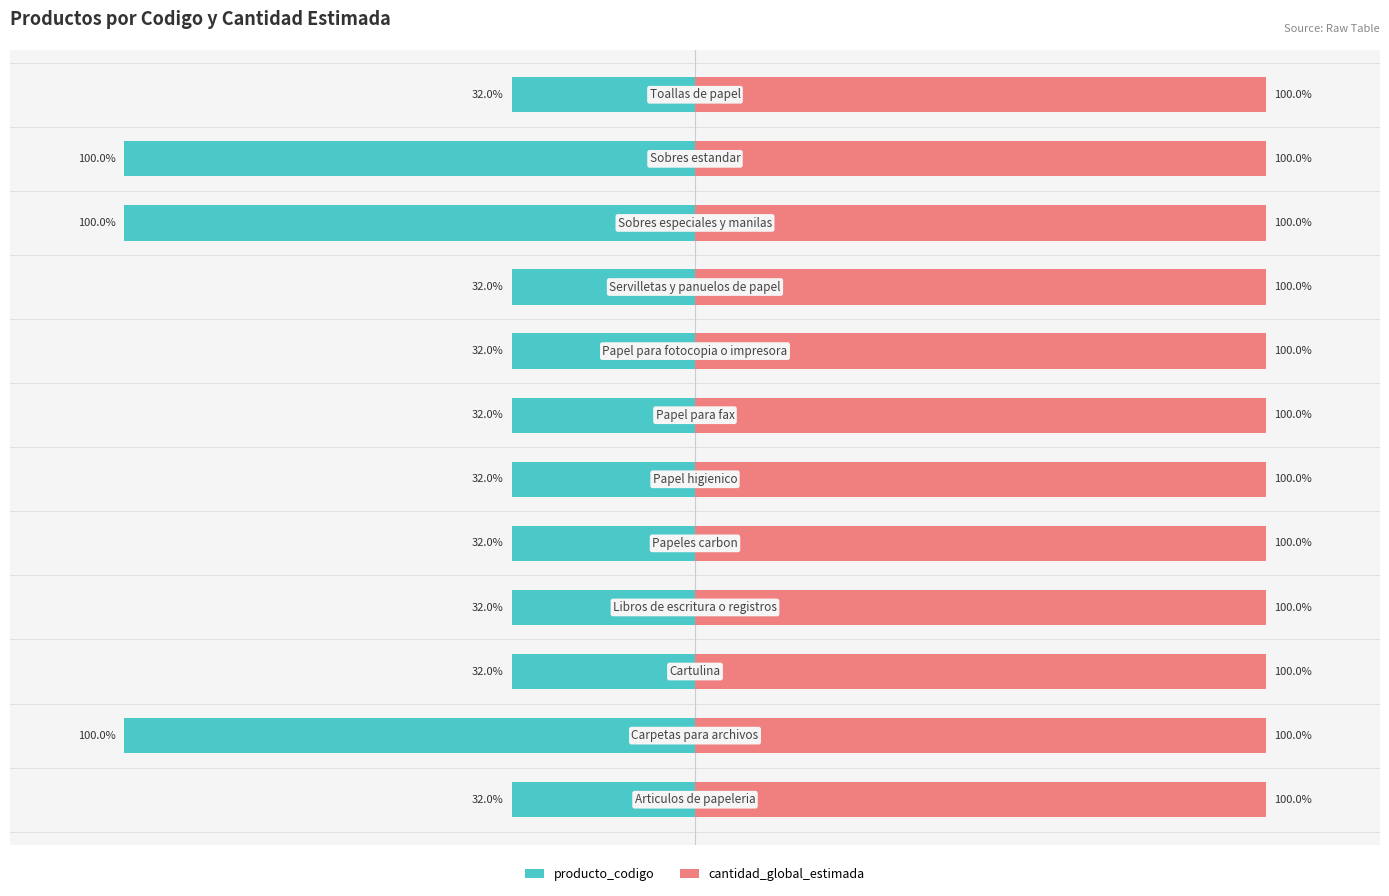

At how many categories does at least one series exceed -12?

12